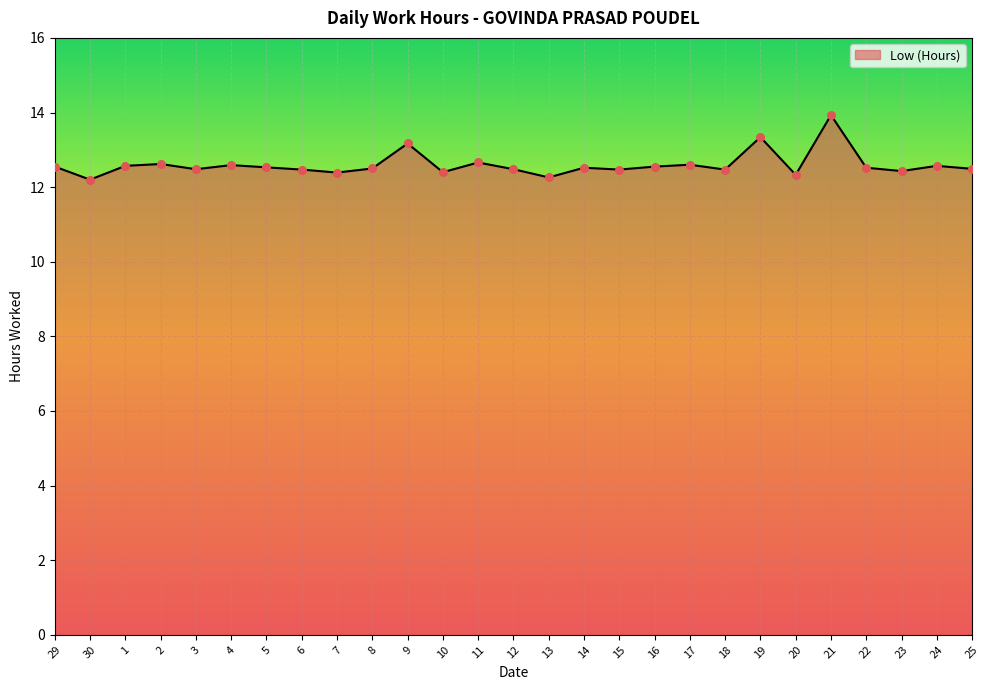

What is the ratio of the value at 17 to the value at 4?

1.0